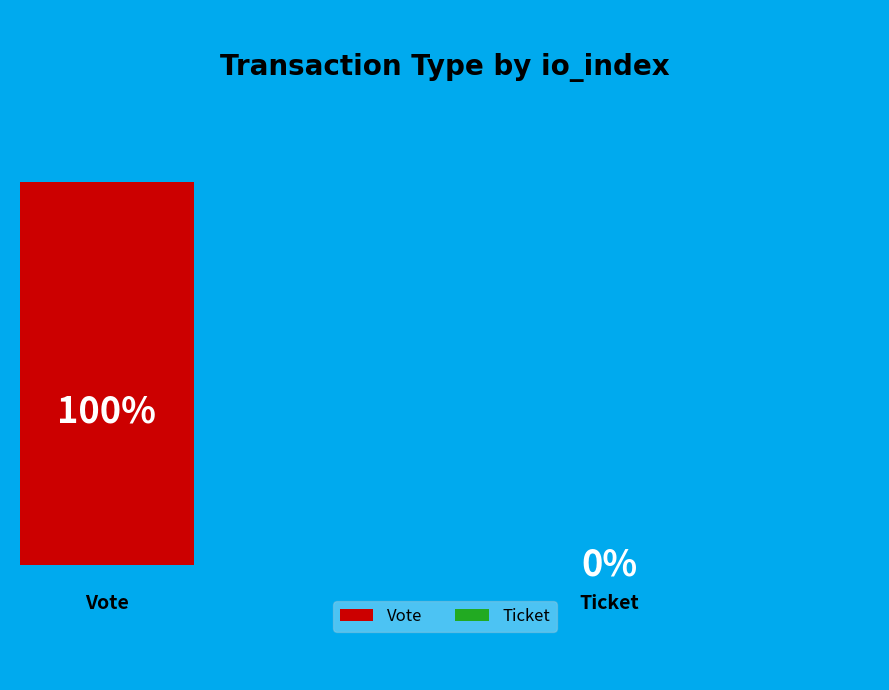

True or false: Vote accounts for 100% of the total.

True